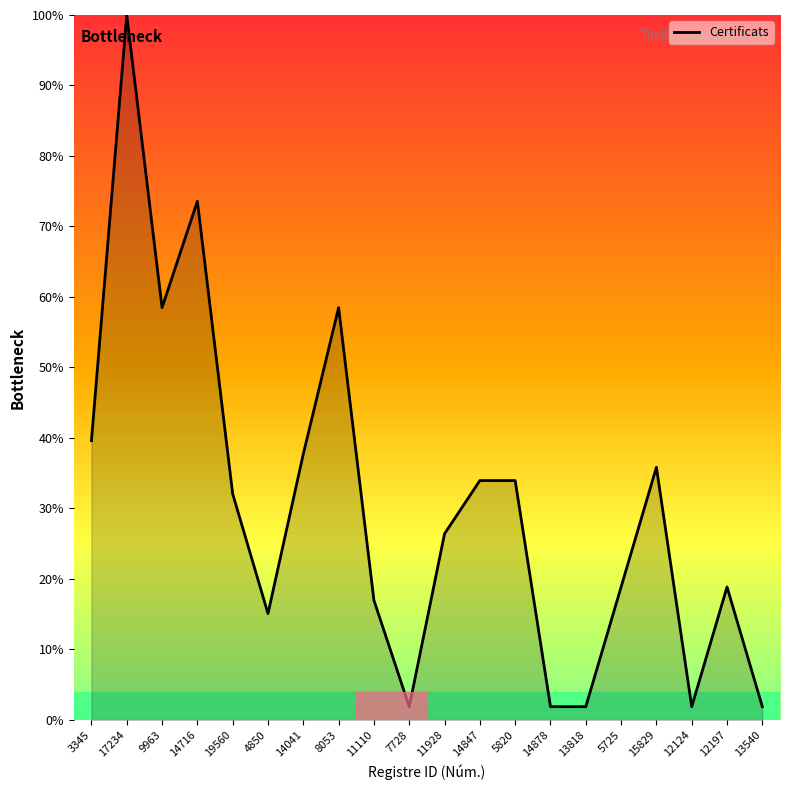

At which label does the data first exceed 32?

3345